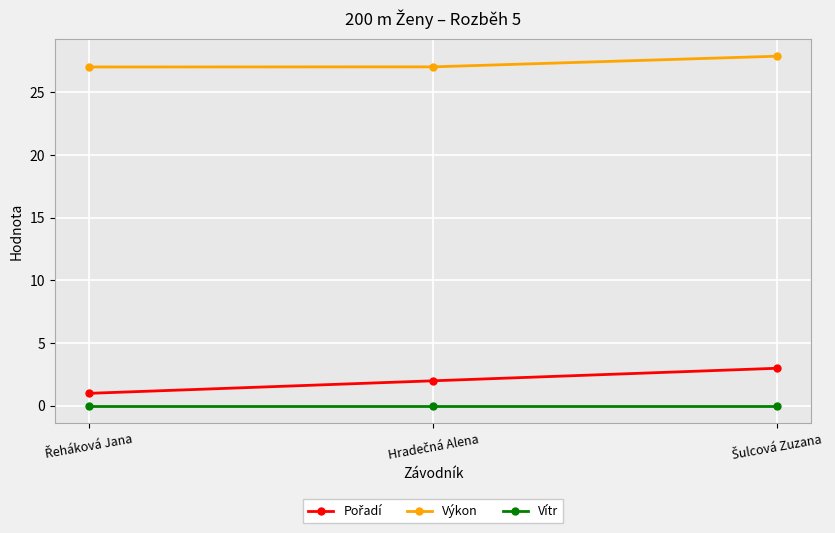

What is the greatest value displayed?

27.9